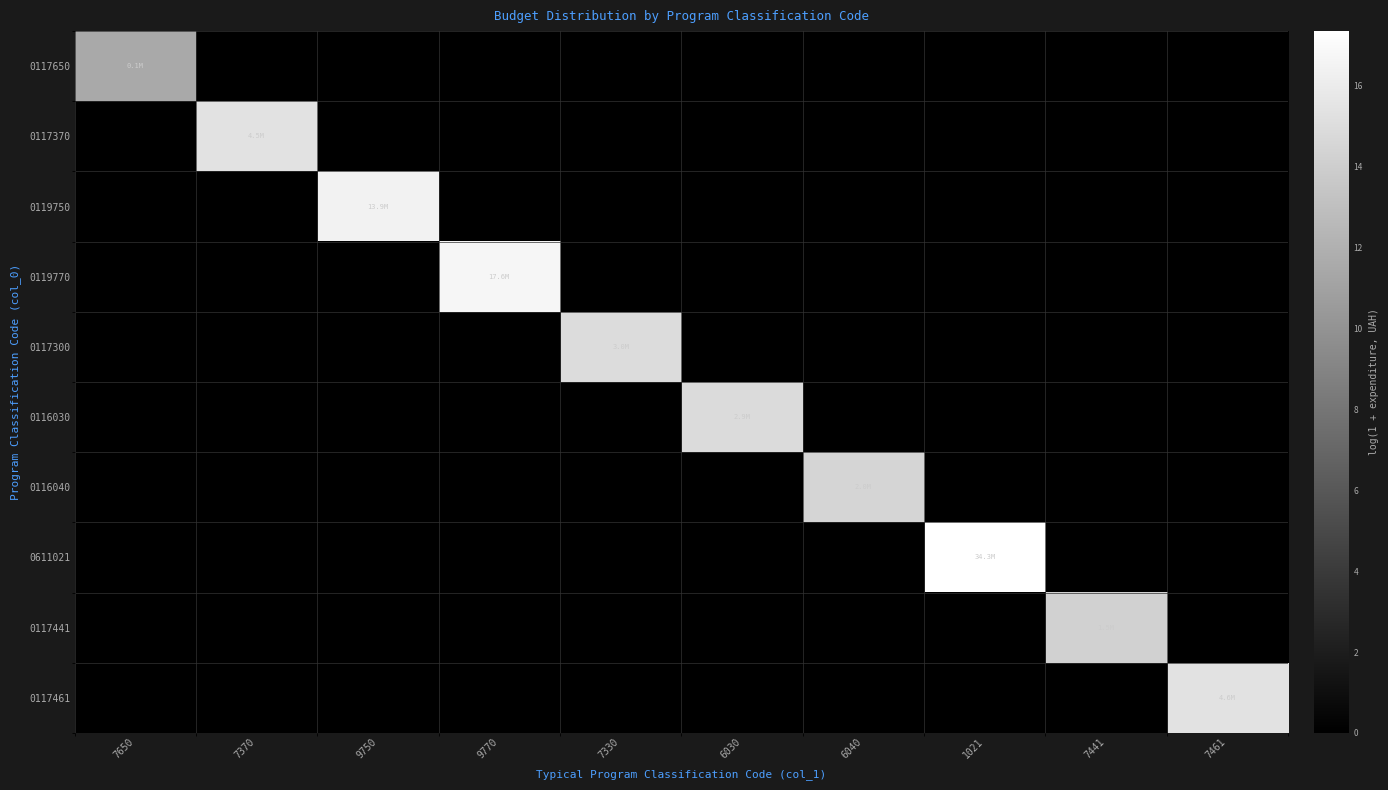

Rank the series at 7461 from highest to lowest value.

0117461, 0117650, 0117370, 0119750, 0119770, 0117300, 0116030, 0116040, 0611021, 0117441